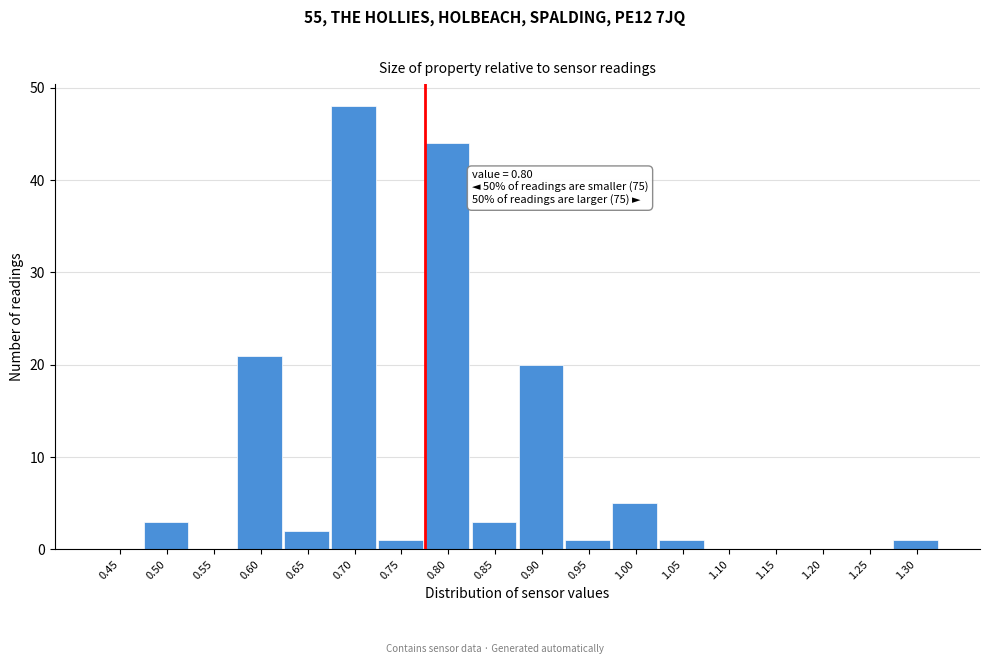

Reading left to right, what are all the values shown in this chart?

0.45=0	0.50=3	0.55=0	0.60=21	0.65=2	0.70=48	0.75=1	0.80=44	0.85=3	0.90=20	0.95=1	1.00=5	1.05=1	1.10=0	1.15=0	1.20=0	1.25=0	1.30=1